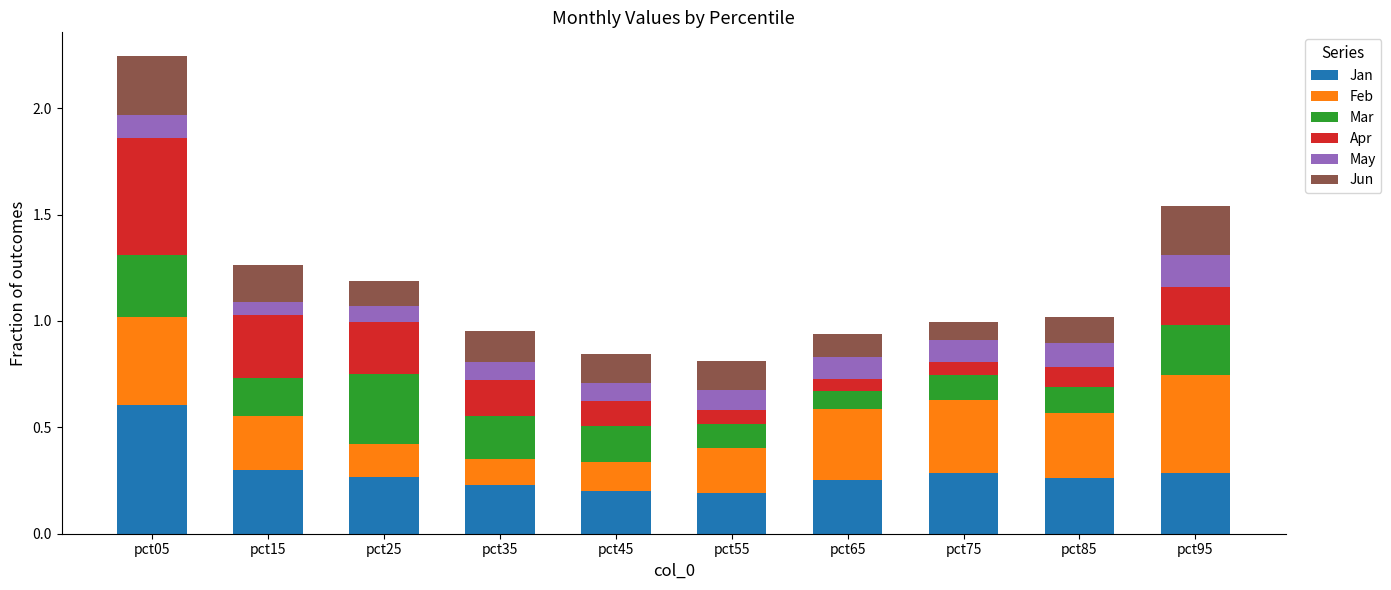

At which label does Jan reach its peak?

pct05